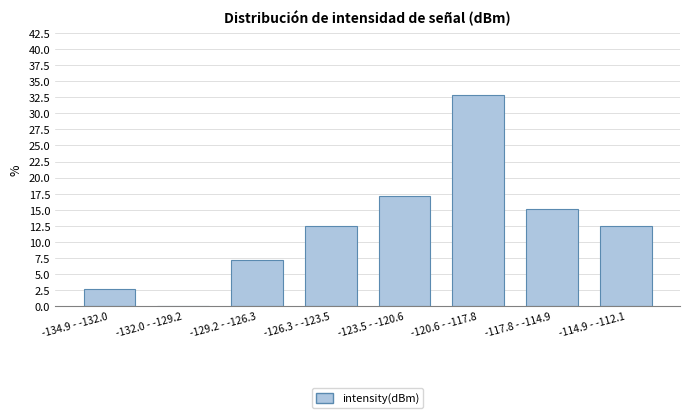

Reading left to right, list all the values displayed in this chart.

-134.9 - -132.0=2.6	-132.0 - -129.2=0.0	-129.2 - -126.3=7.2	-126.3 - -123.5=12.5	-123.5 - -120.6=17.1	-120.6 - -117.8=32.9	-117.8 - -114.9=15.1	-114.9 - -112.1=12.5